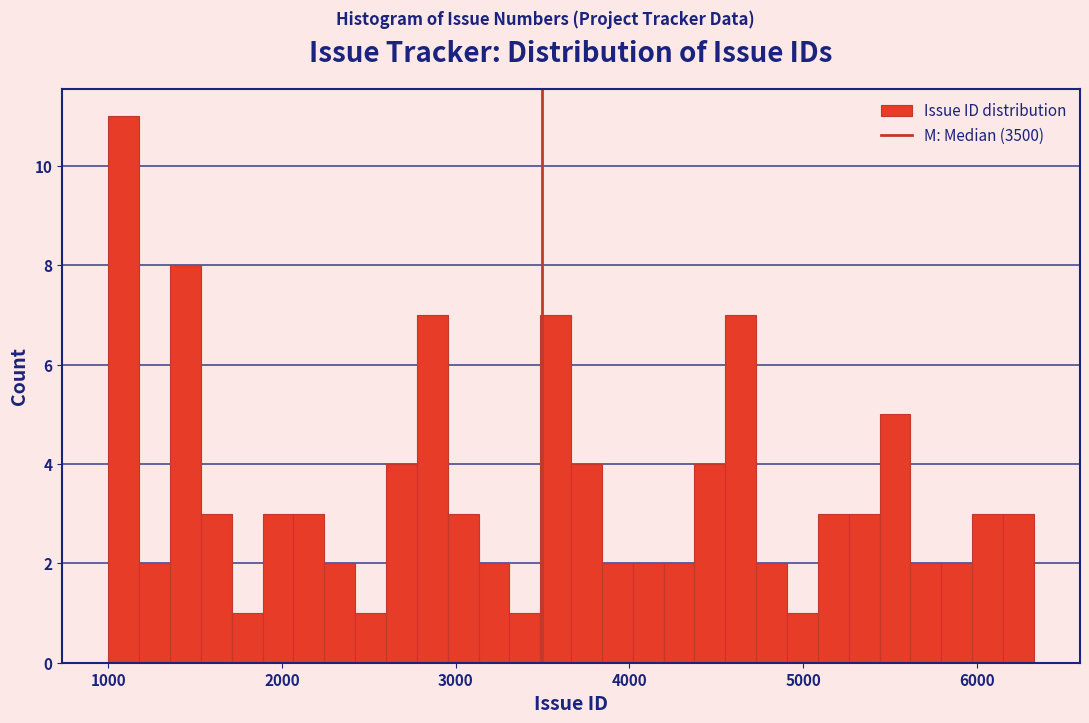

Read against the x-axis, roughly where is the centre of the tallest bar?

1100